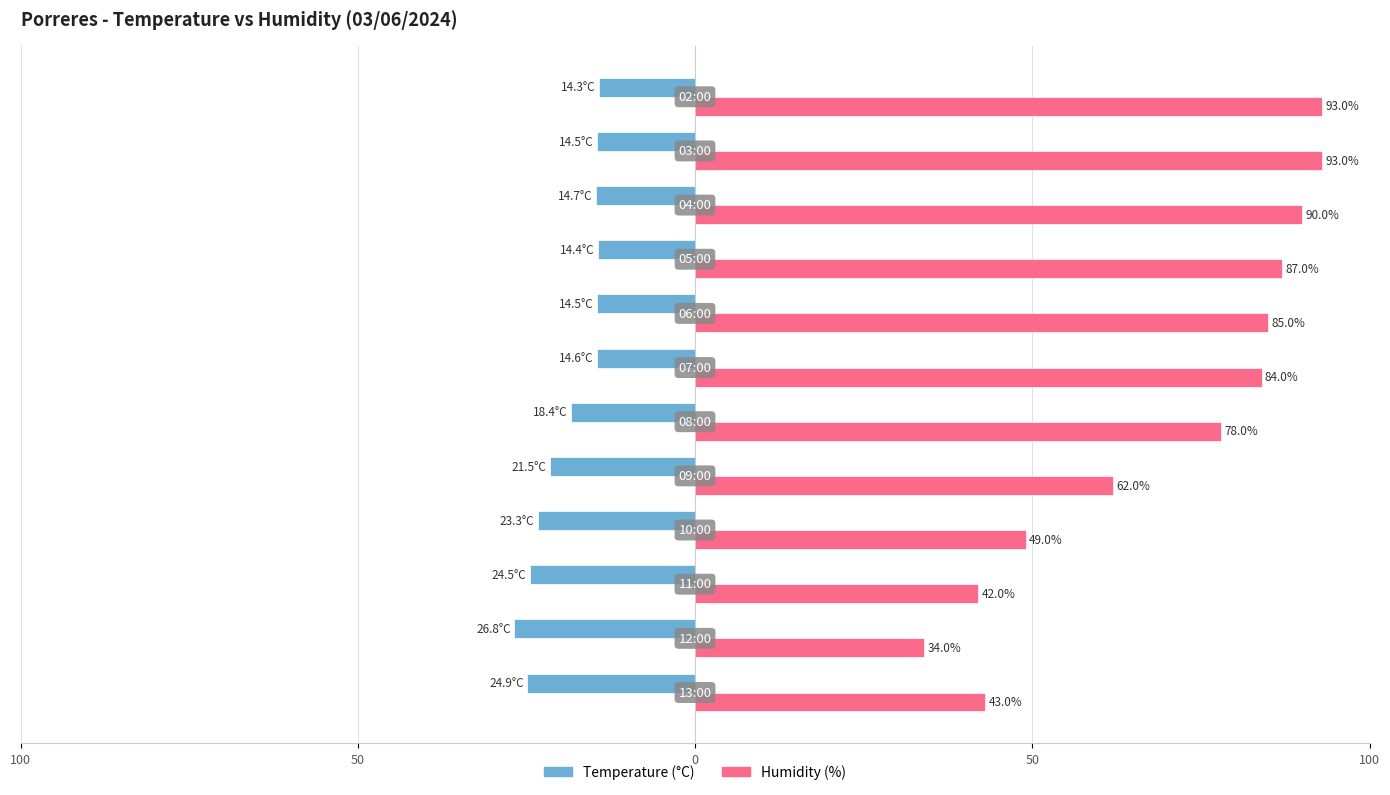

What are all the series names shown in the legend?

Temperature (°C), Humidity (%)